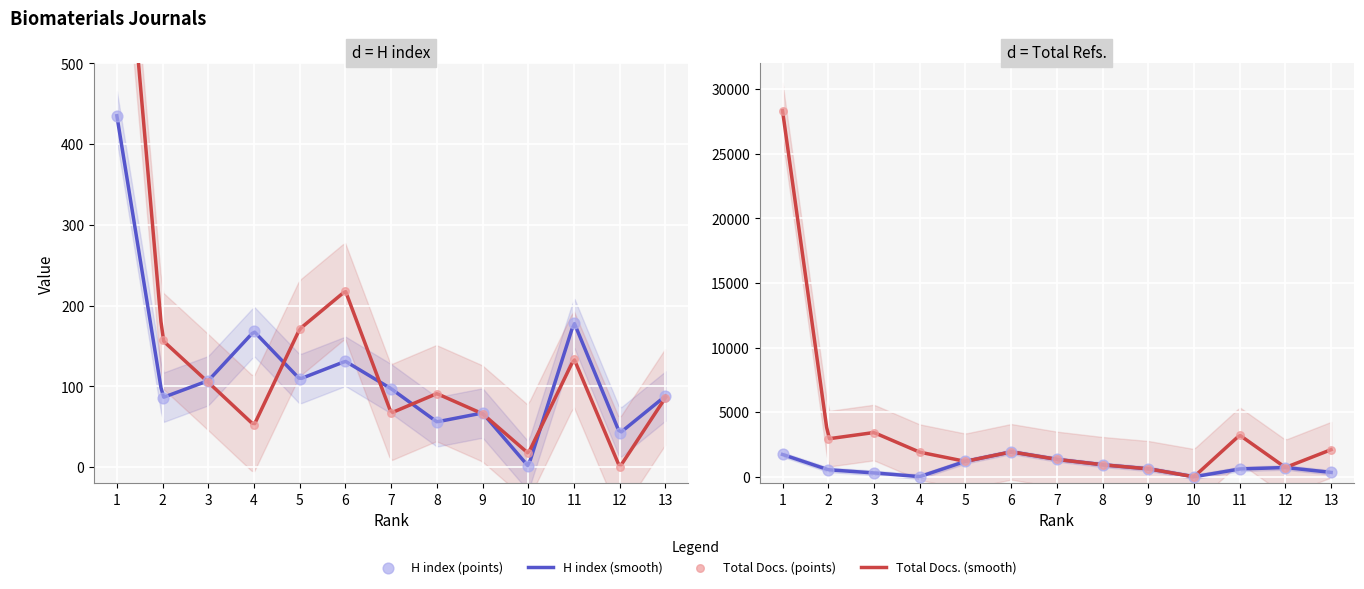

Which series has the largest total across all categories?

Total Refs.